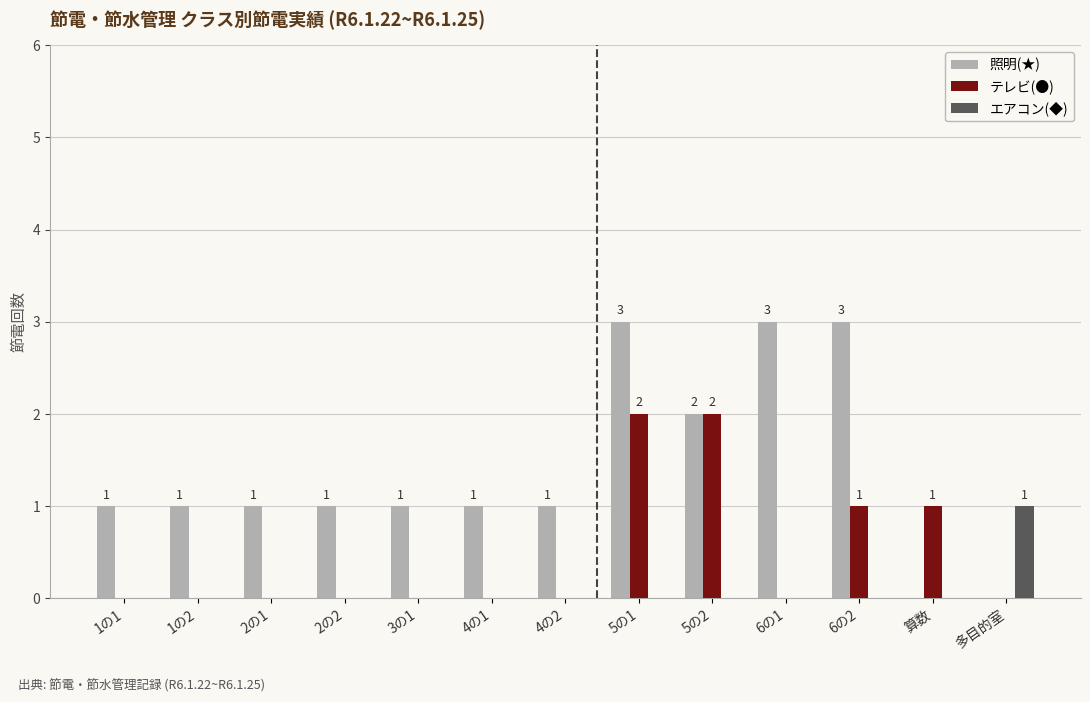

Reading right to left, list all the values displayed in this chart.

照明(★): 0	0	3	3	2	3	1	1	1	1	1	1	1
テレビ(●): 0	1	1	0	2	2	0	0	0	0	0	0	0
エアコン(◆): 1	0	0	0	0	0	0	0	0	0	0	0	0